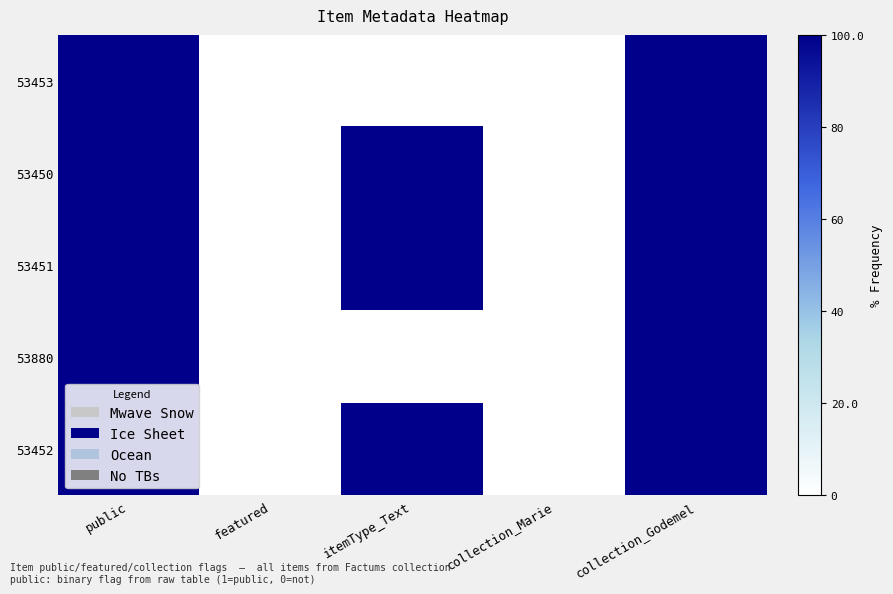

Rank the series at public from lowest to highest value.

53453, 53450, 53451, 53880, 53452